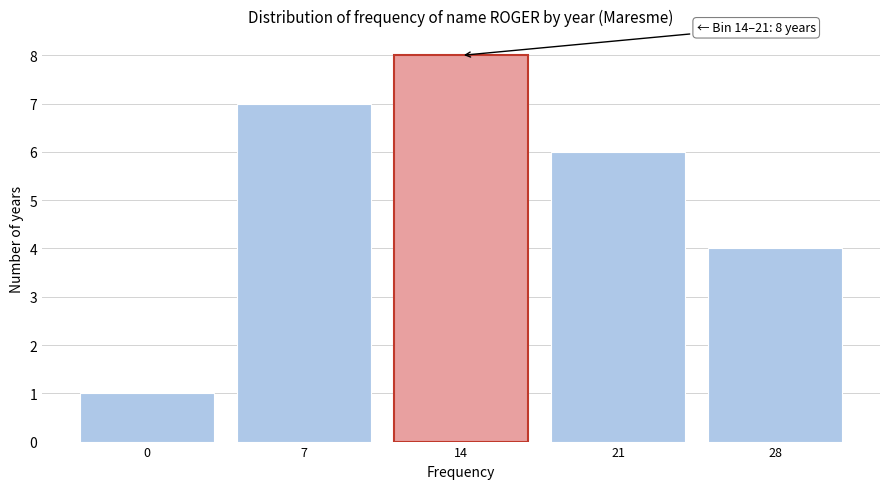

Reading left to right, what are all the values shown in this chart?

0=1	7=7	14=8	21=6	28=4